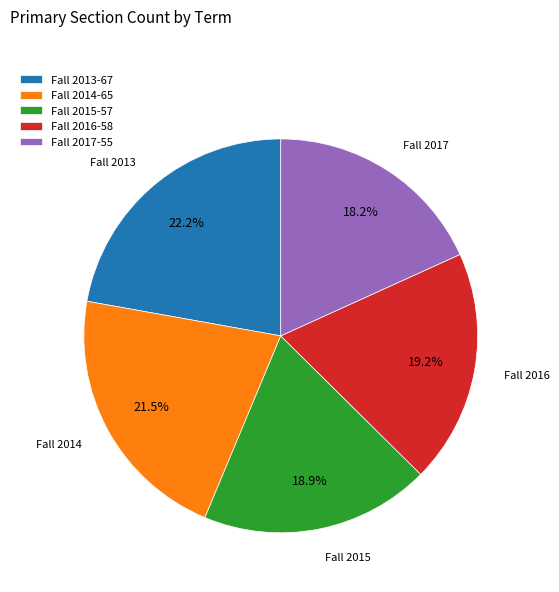

What is the largest slice in the pie chart?

Fall 2013